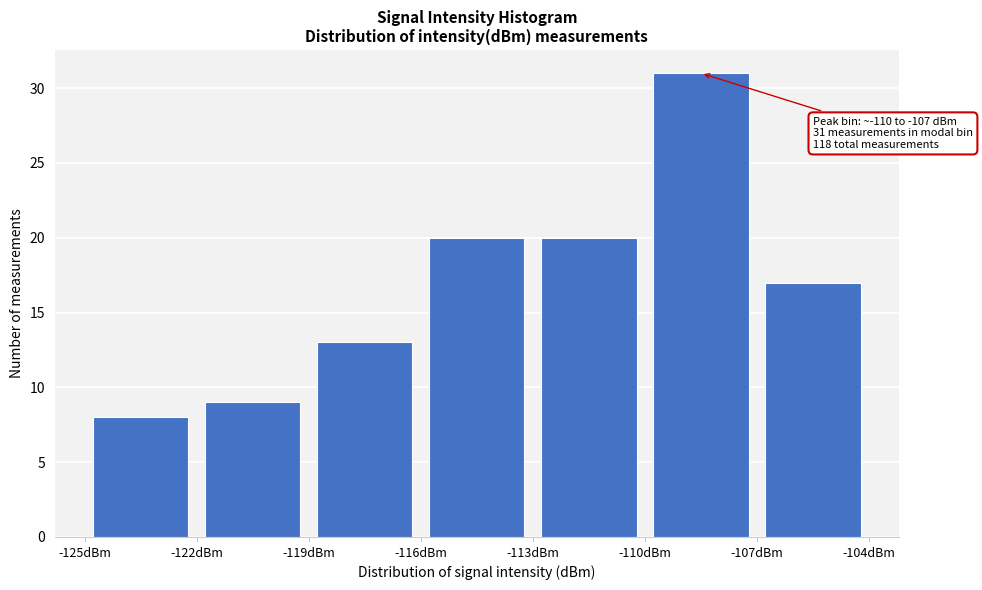

Over which range of the x-axis is the bar tallest?

-110 to -107